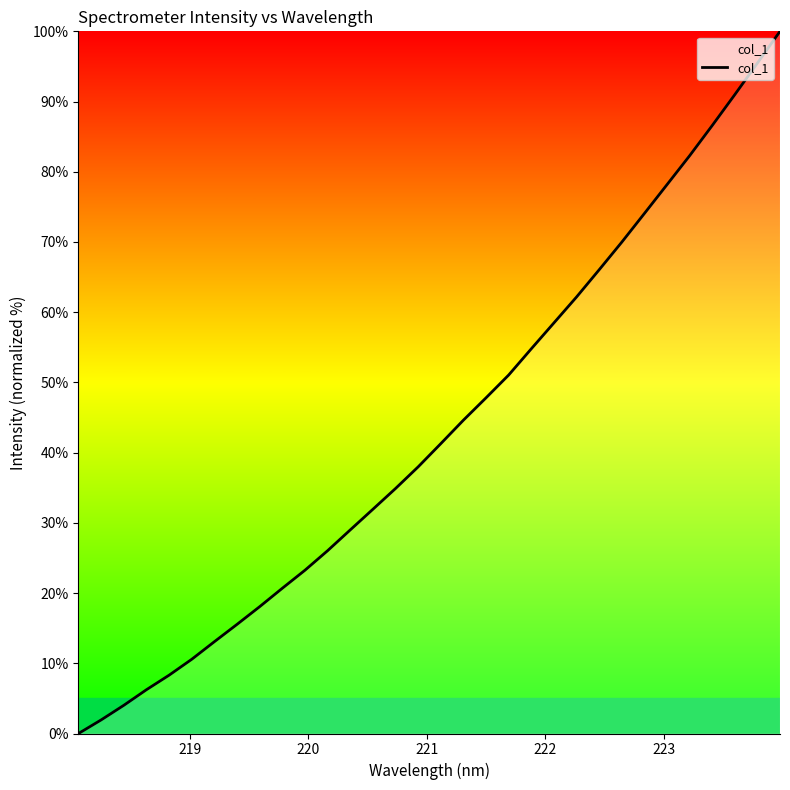

What is the difference between the maximum and minimum values?

100.0